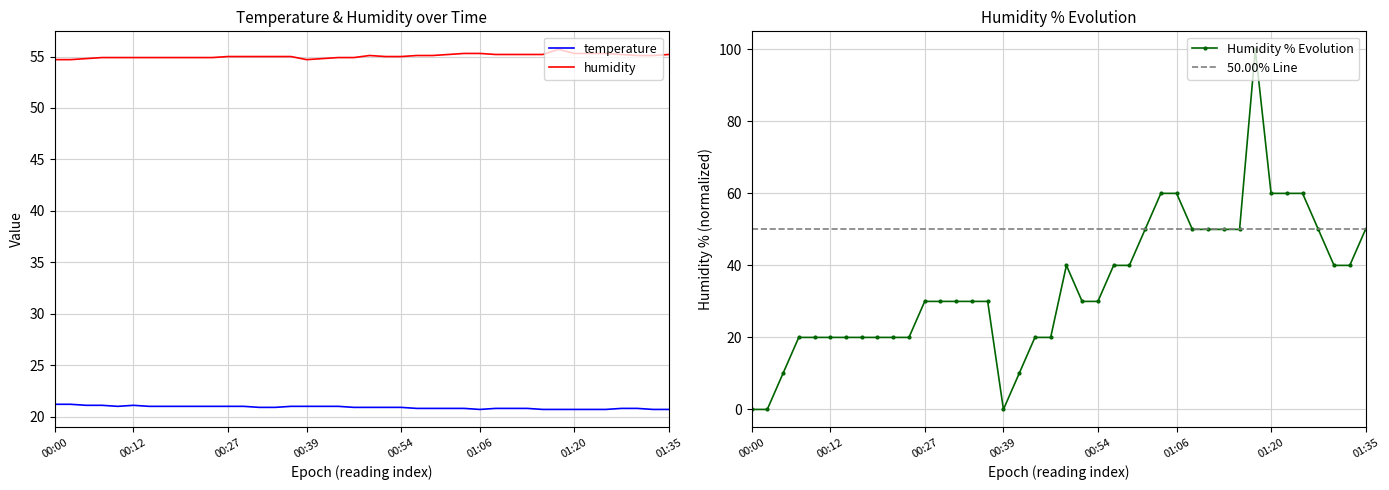

True or false: temperature and humidity intersect in this chart.

False